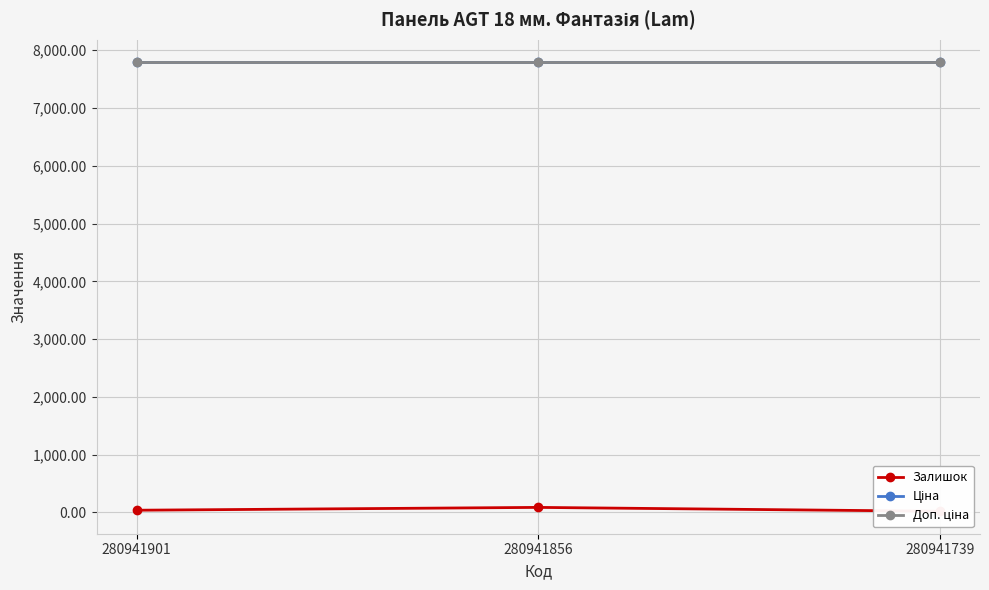

At which category does the chart reach its peak across all series?

280941901